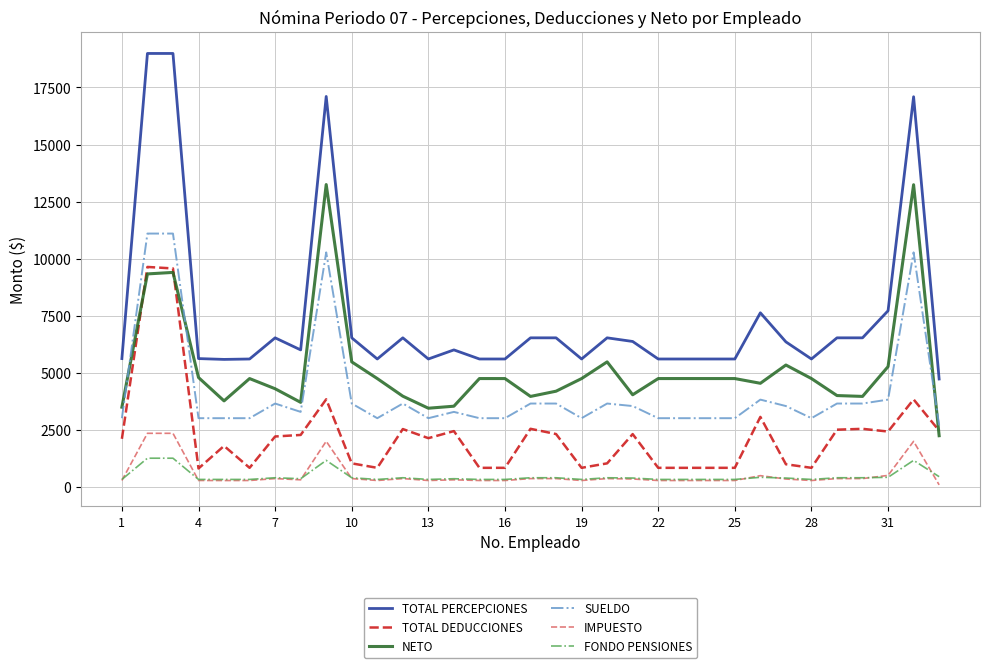

Which series has the largest range (max minus min)?

TOTAL PERCEPCIONES